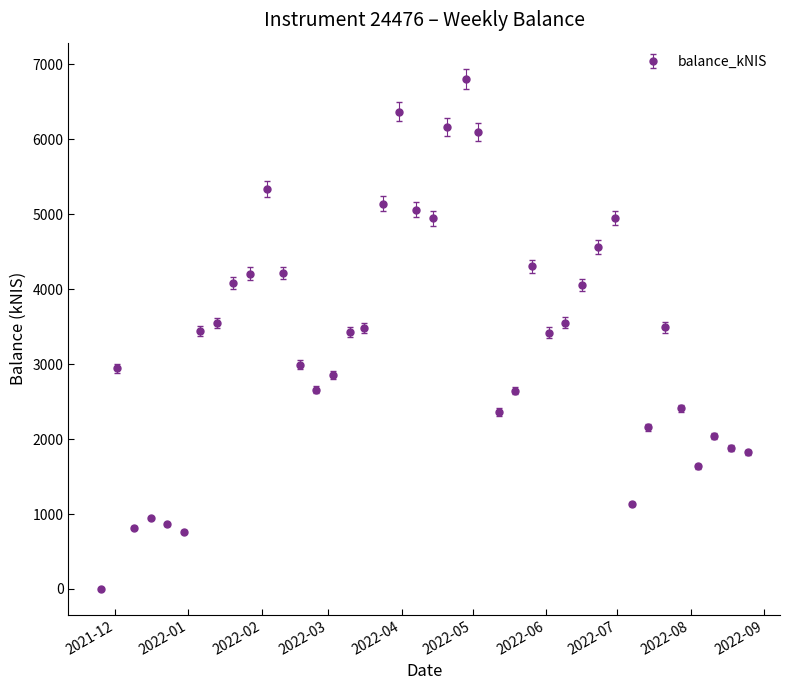

What is the difference between the maximum and second lowest values?

6040.5